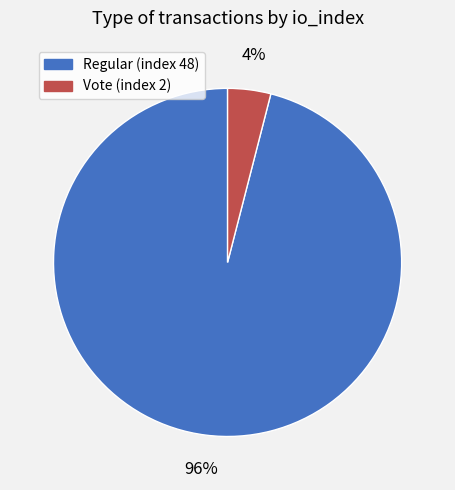

To the nearest percent, what is the difference between the largest and smallest slice percentages?

92%